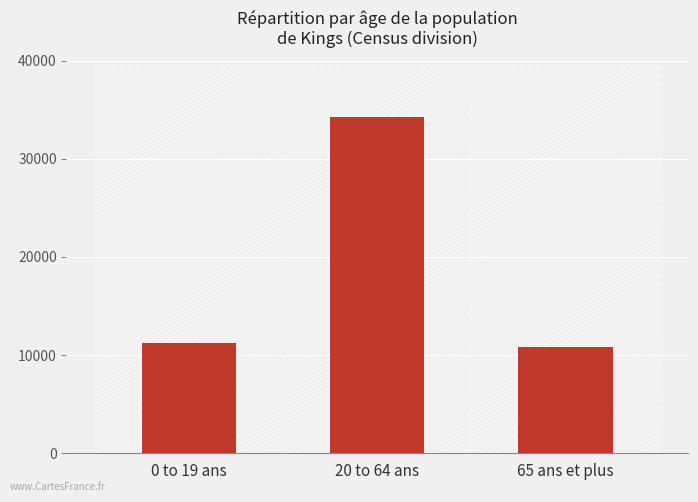

At which category does the chart reach its peak across all series?

20 to 64 ans